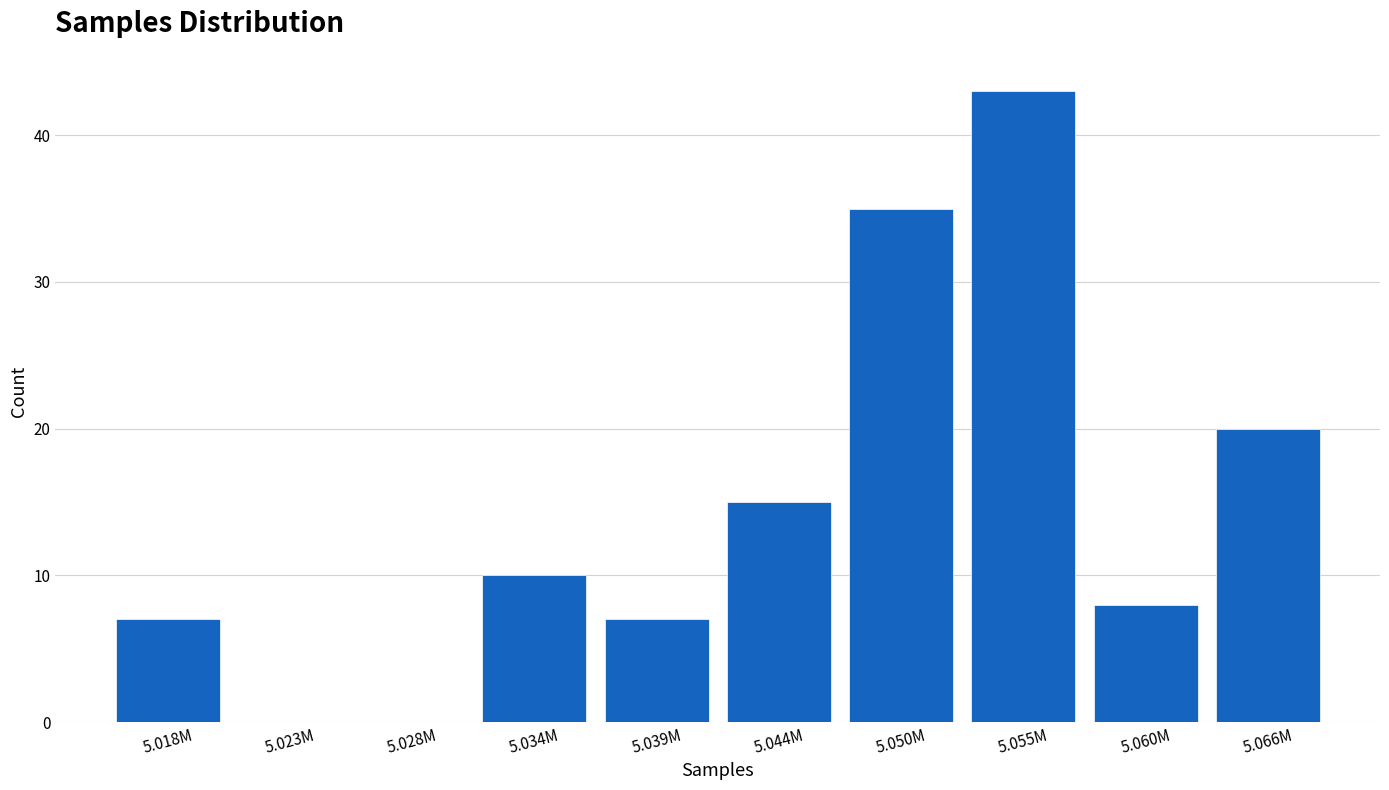

Reading left to right, extract all data points from this chart.

5.018M=7	5.023M=0	5.028M=0	5.034M=10	5.039M=7	5.044M=15	5.050M=35	5.055M=43	5.060M=8	5.066M=20